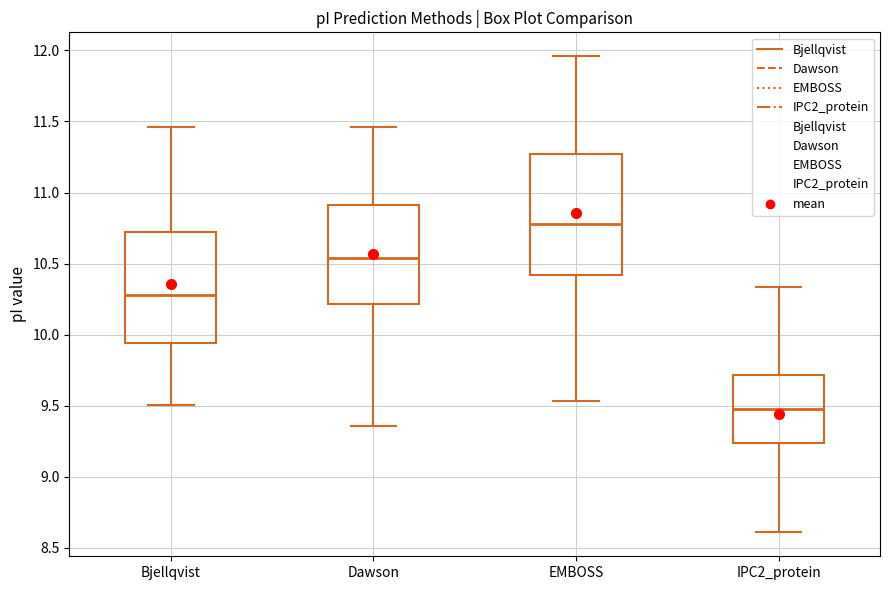

Which box is the tallest, from its lower edge to its upper edge?

EMBOSS